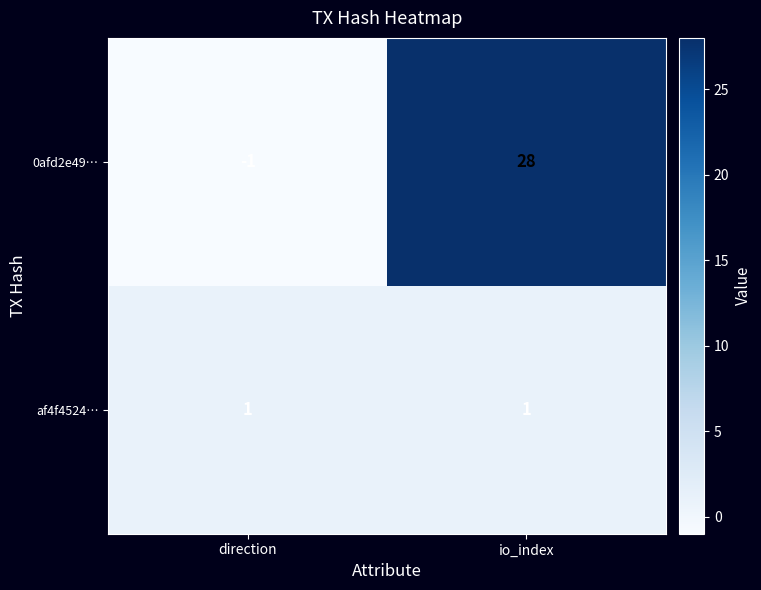

At which label does 0afd2e49… reach its peak?

io_index